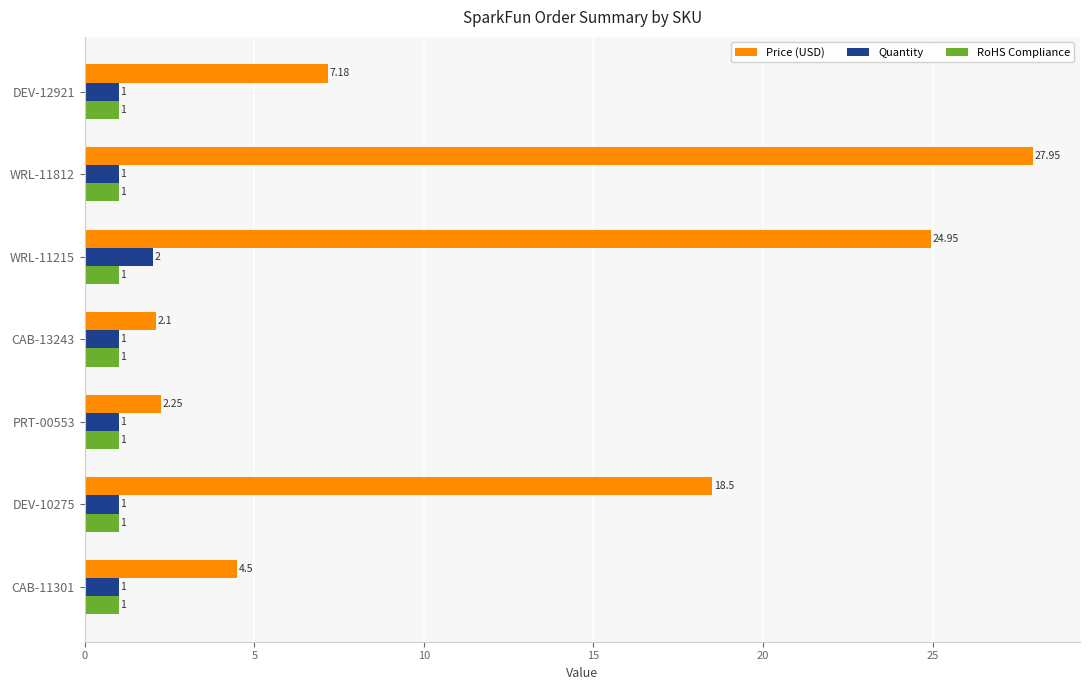

What is the difference between the maximum and minimum values in the Quantity series?

1.0